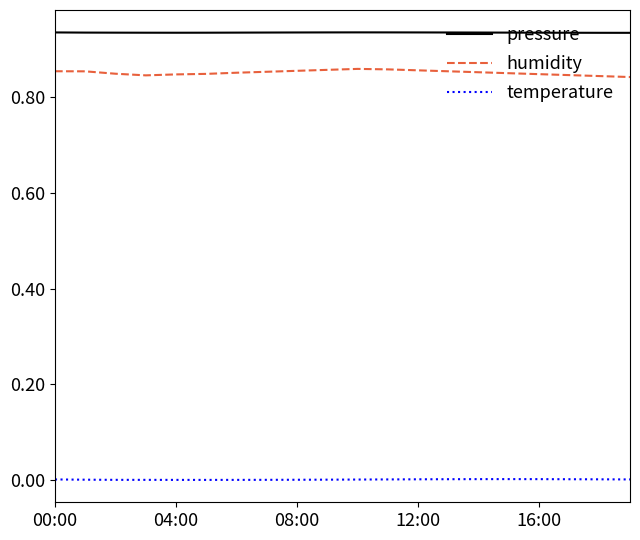

Which series has the largest total across all categories?

pressure